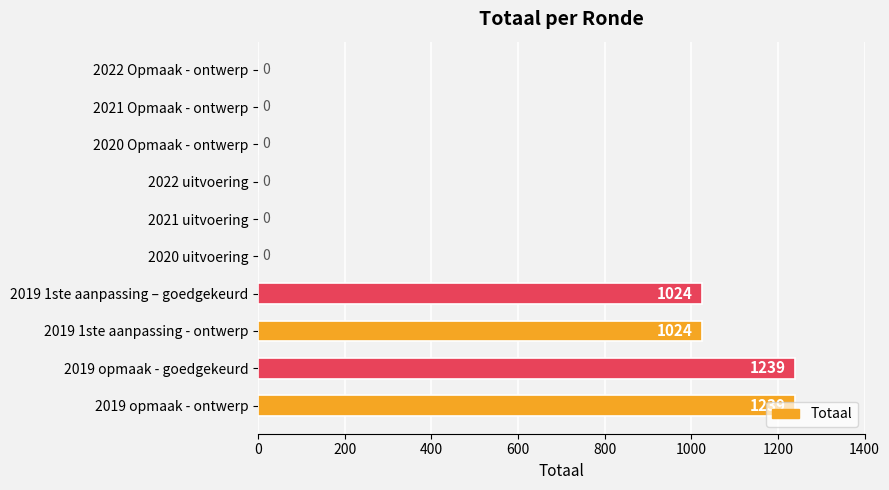

Are the bars horizontal?

Yes